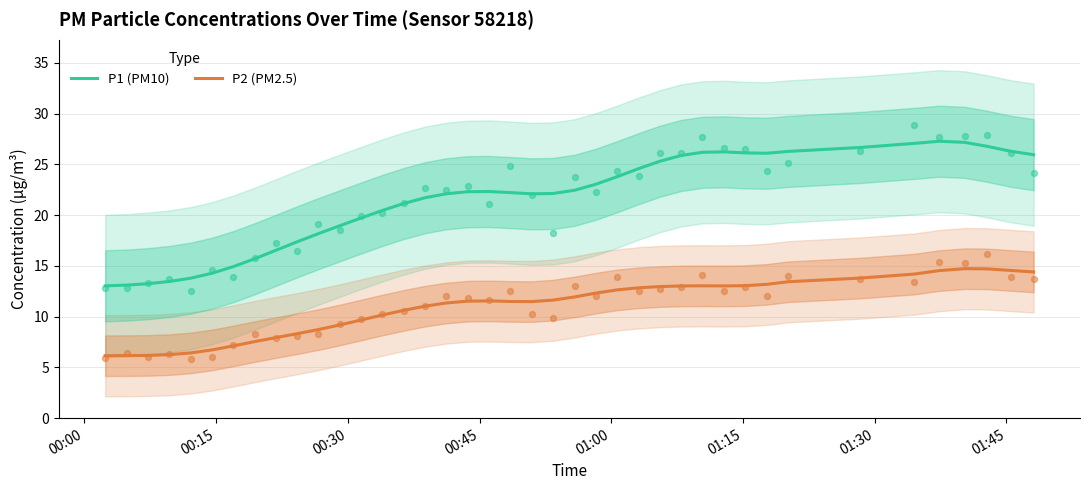

Which series reaches the minimum Y coordinate?

P2 (PM2.5)